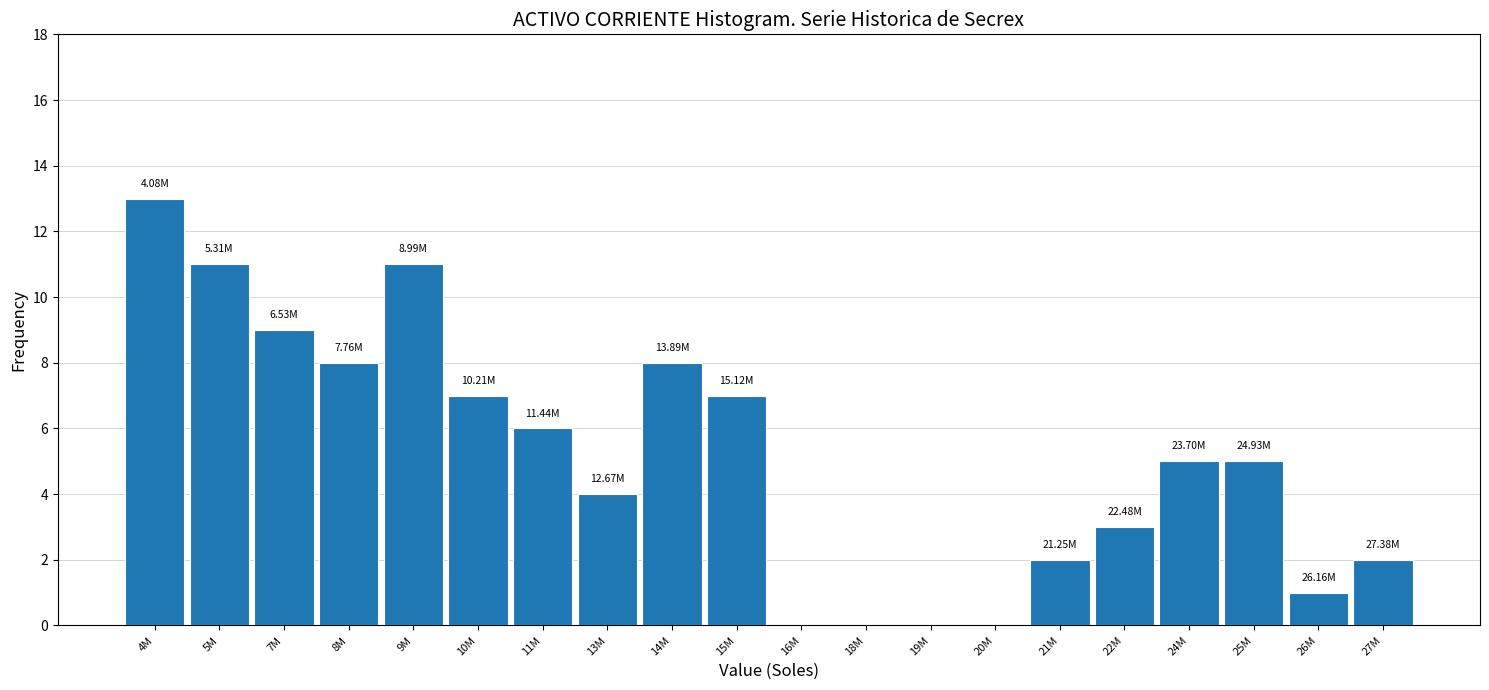

What is the change in value from 15M to 26M?

-6